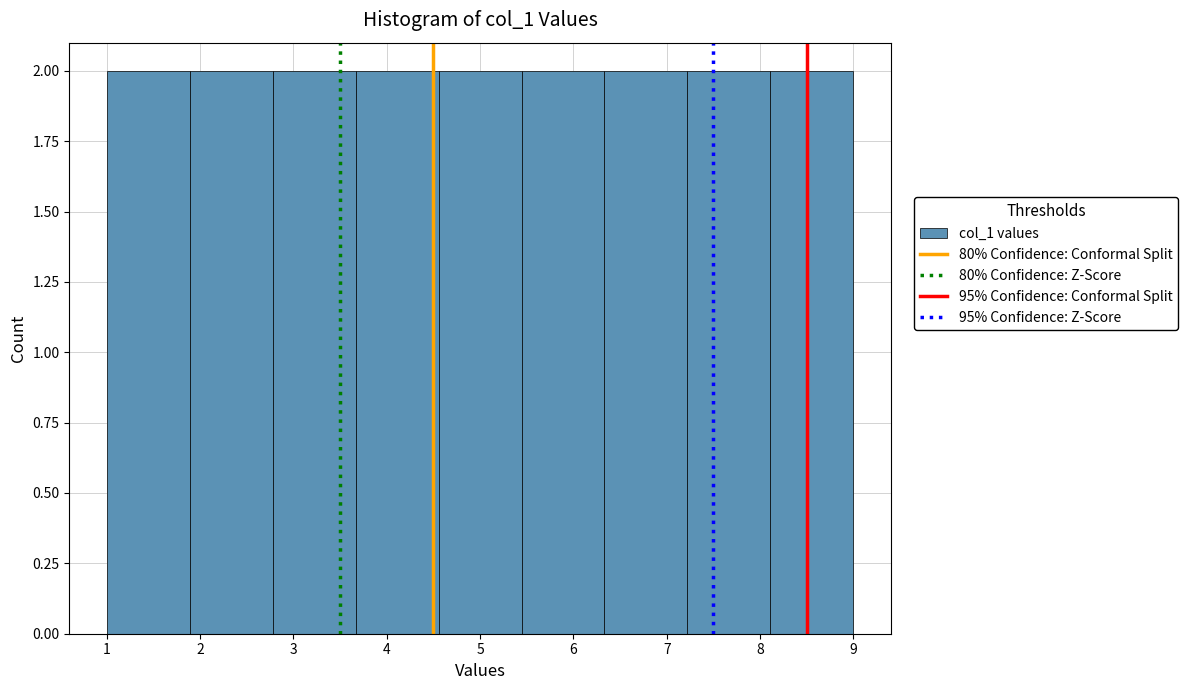

Reading left to right, transcribe this chart: for each bar, give the range it covers on the x-axis and its height. Neither the bar edges nor the heights are printed on the chart, so give them approximately, as read against the axes.

1.0 to 1.9: 2
1.9 to 2.8: 2
2.8 to 3.7: 2
3.7 to 4.6: 2
4.6 to 5.4: 2
5.4 to 6.3: 2
6.3 to 7.2: 2
7.2 to 8.1: 2
8.1 to 9.0: 2